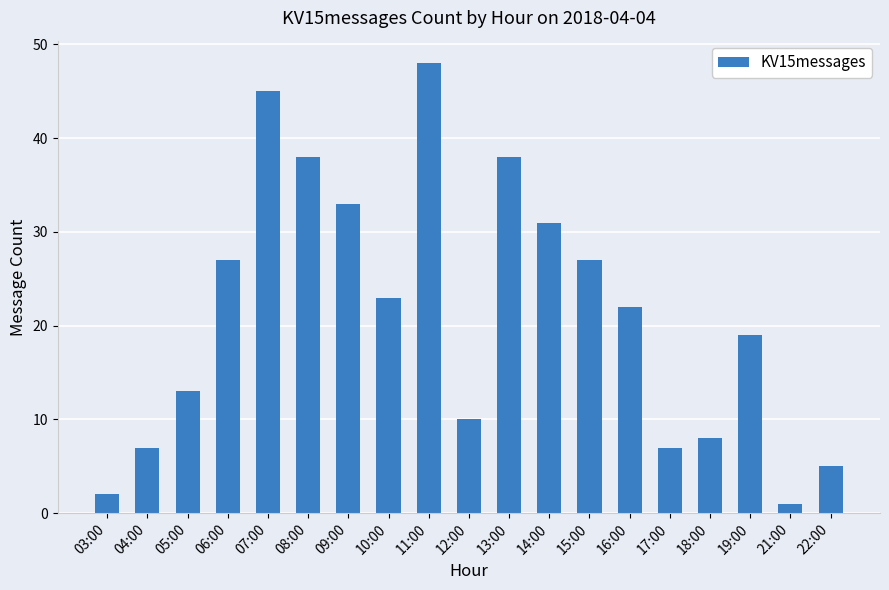

The chart shows a value of 39 at 15:00. True or false?

False